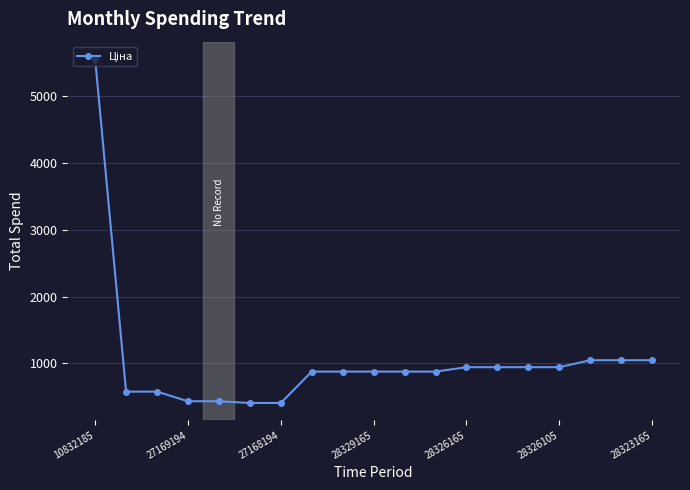

Count the number of categories in the chart.

19